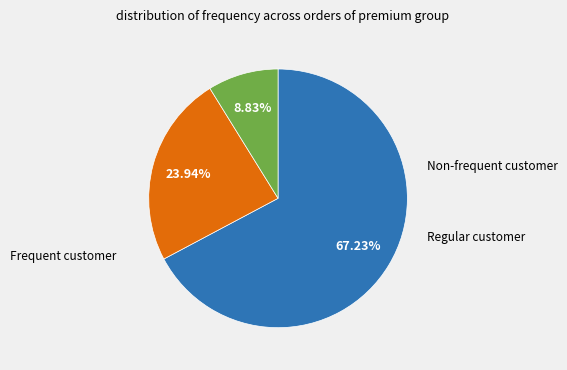

Does any single category account for the majority?

Yes